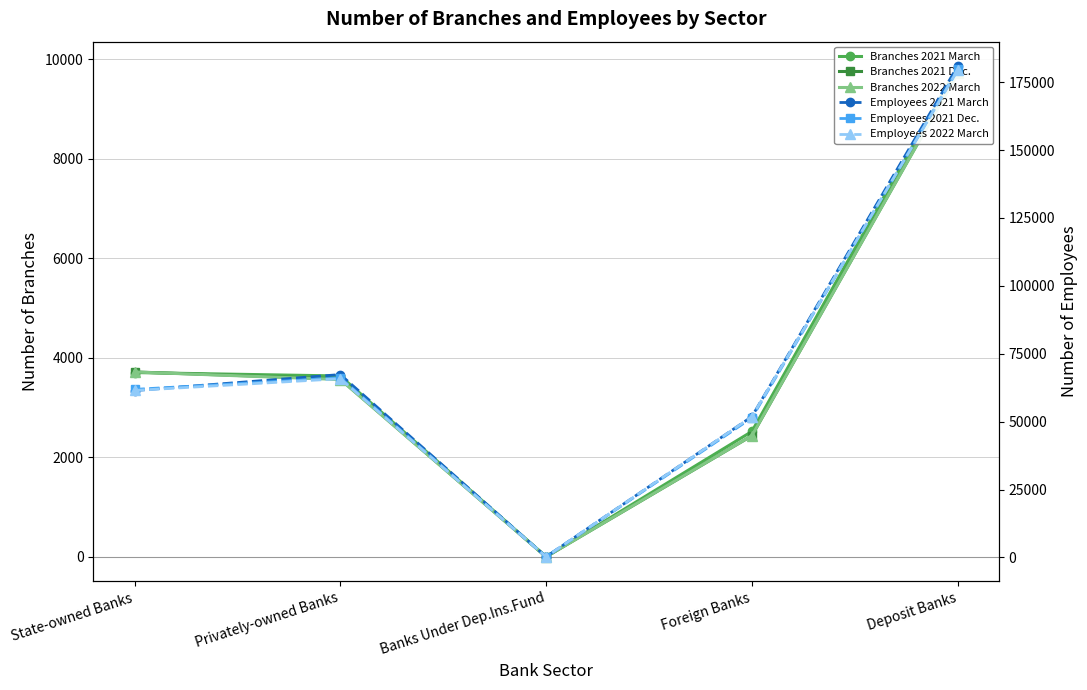

Rank the series by their maximum value, from highest to lowest.

Employees 2021 March, Employees 2021 Dec., Employees 2022 March, Branches 2021 March, Branches 2021 Dec., Branches 2022 March